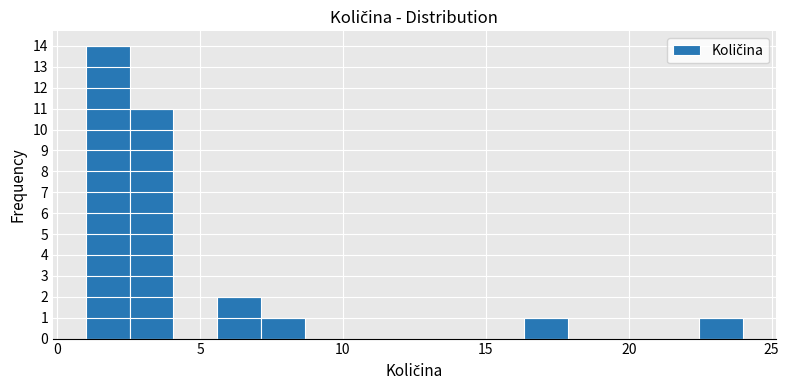

Around what value on the x-axis is the tallest bar? Give the approximate position of its centre, as read against the axis.

2.0